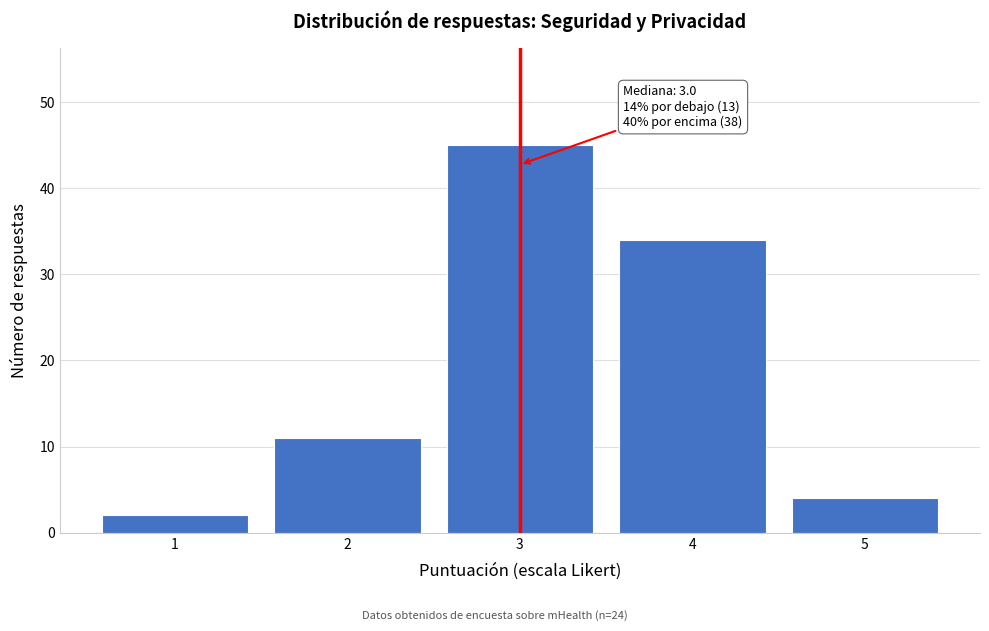

Which range on the x-axis has the tallest bar?

2.5 to 3.5